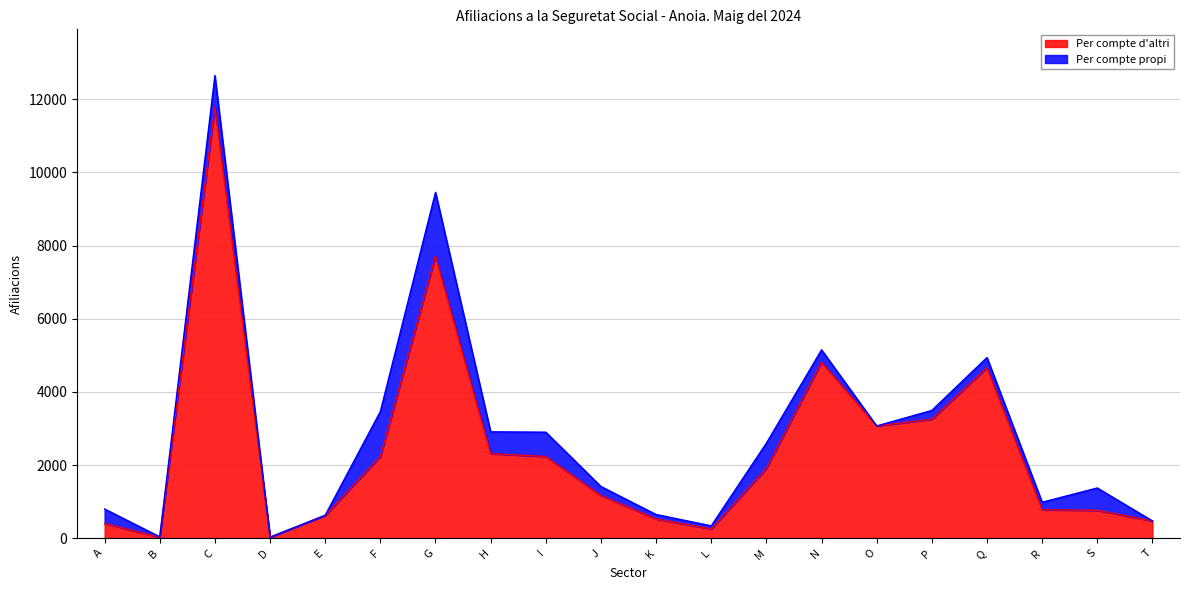

Reading right to left, what are all the values shown in this chart?

475	765	780	4665	3255	3070	4815	1910	255	530	1170	2235	2315	7715	2235	625	30	11780	30	405